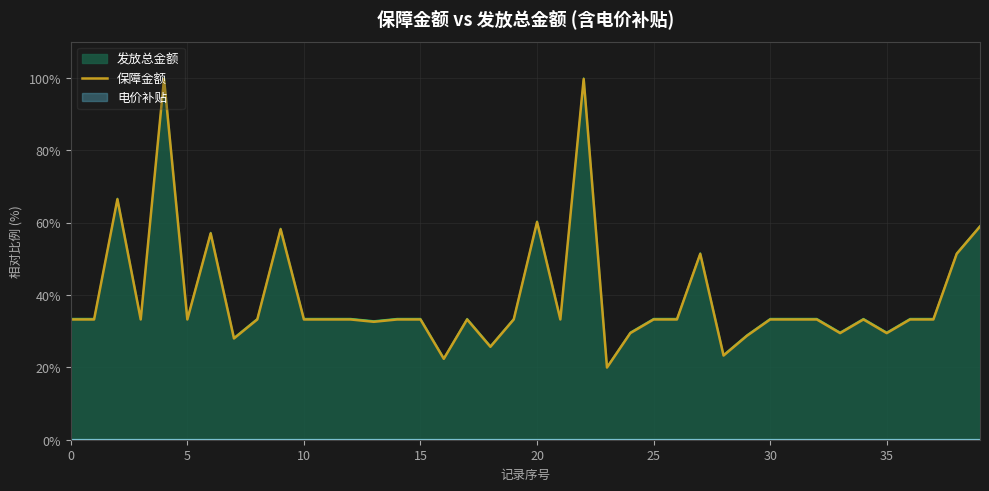

What is the highest value of the 发放总金额 series?

100.0